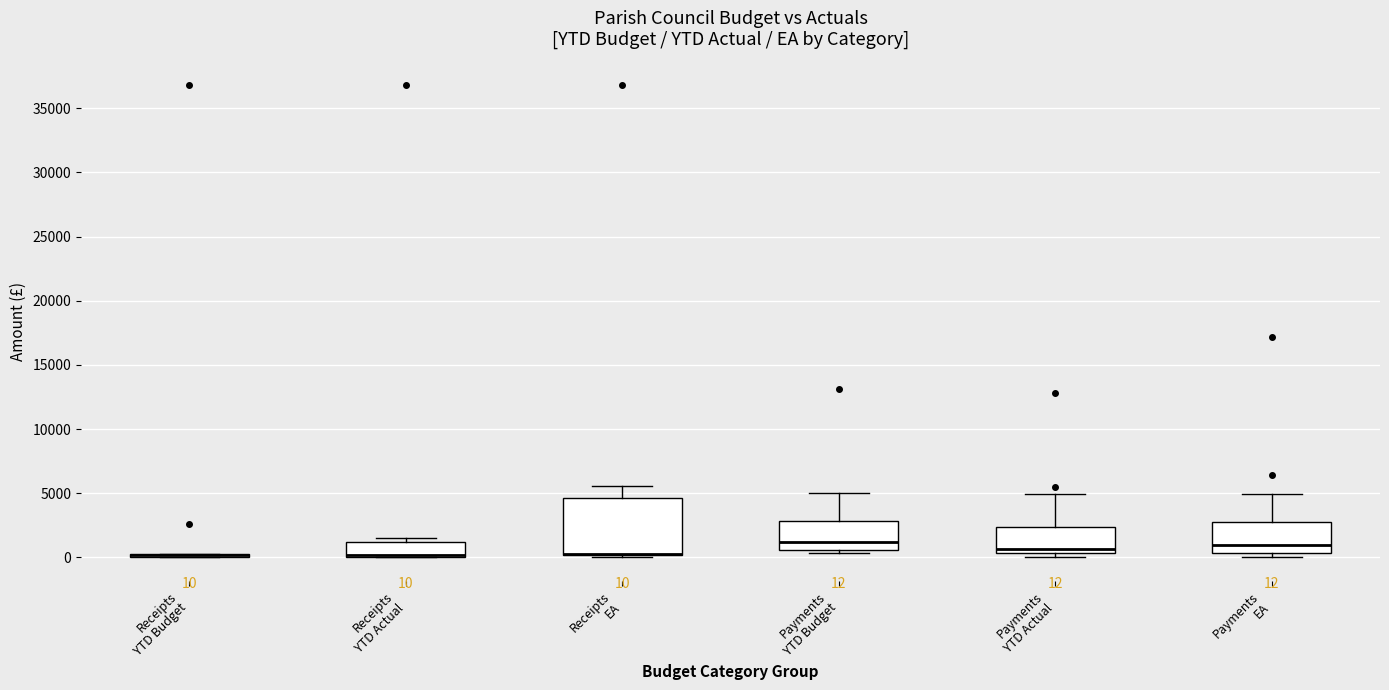

Comparing the boxes themselves (not the whiskers), which one is the tallest?

Receipts EA